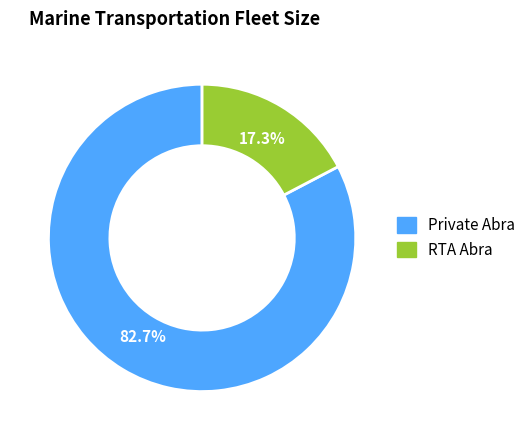

How many slices are in this pie chart?

2